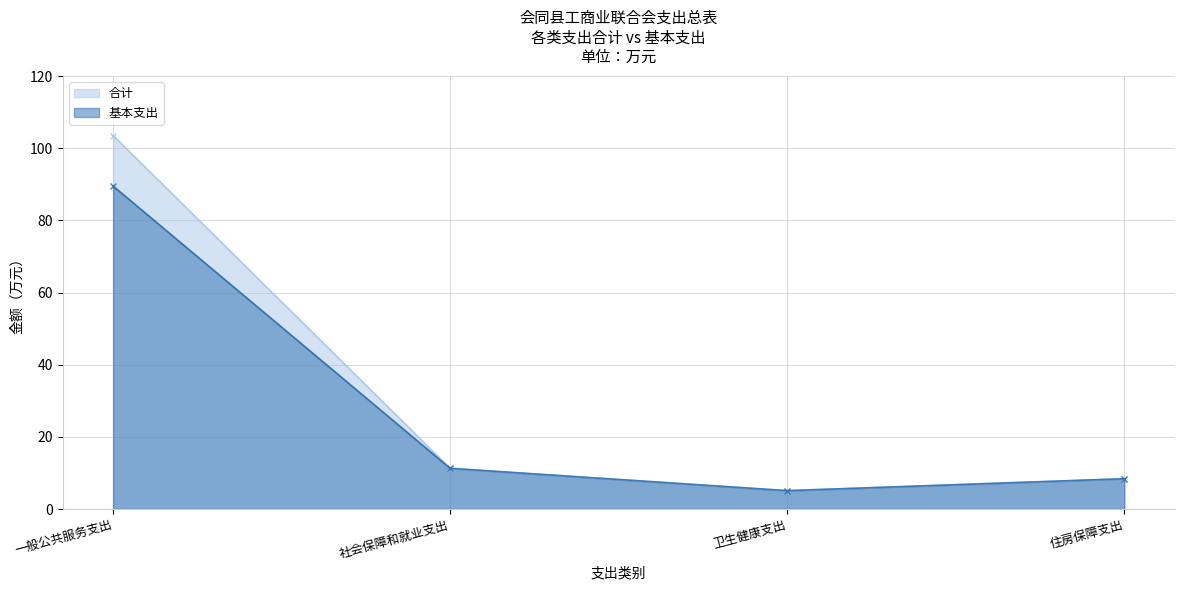

What is the average value of the 合计 series?

32.1